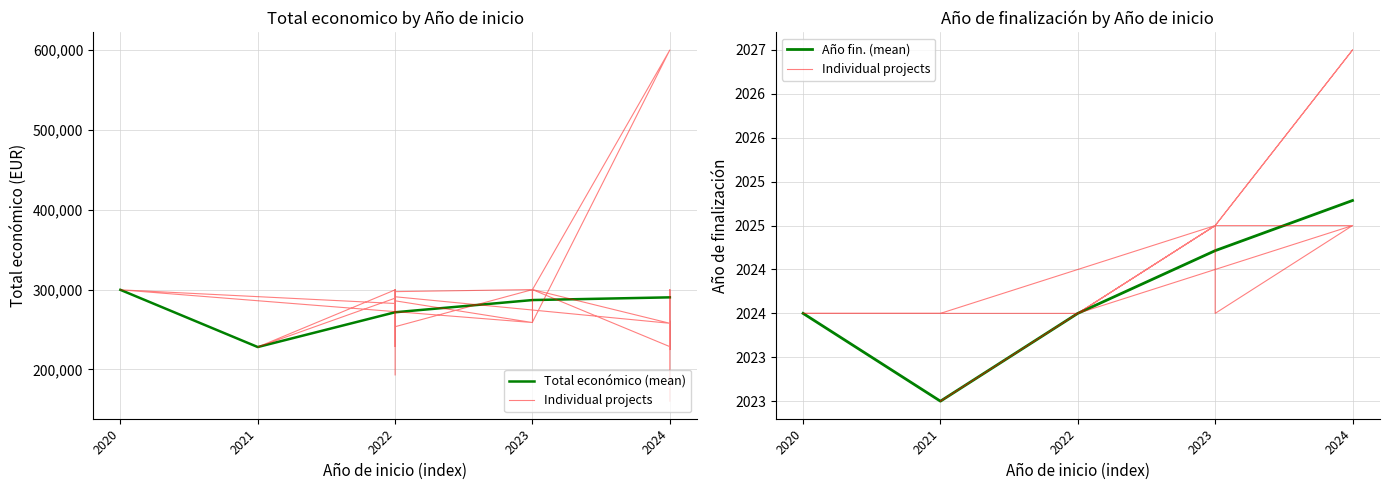

What is the maximum value for Total económico (mean)?

299670.0